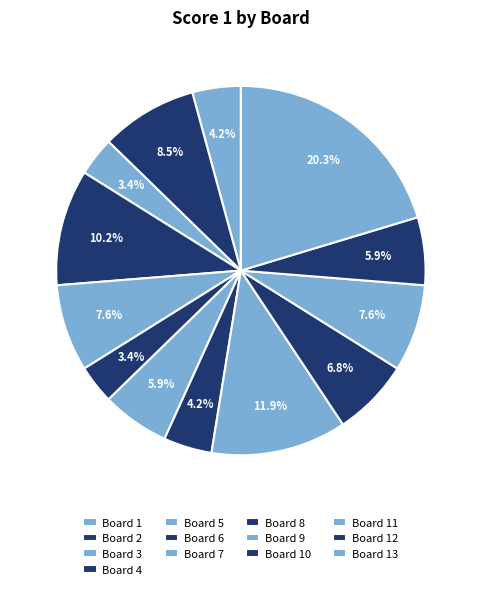

How many slices are in this pie chart?

13